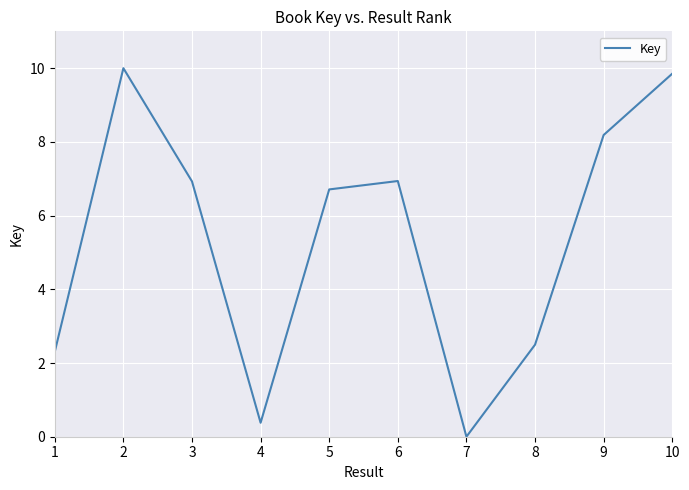

What is the change in value from 3 to 7?

-6.9